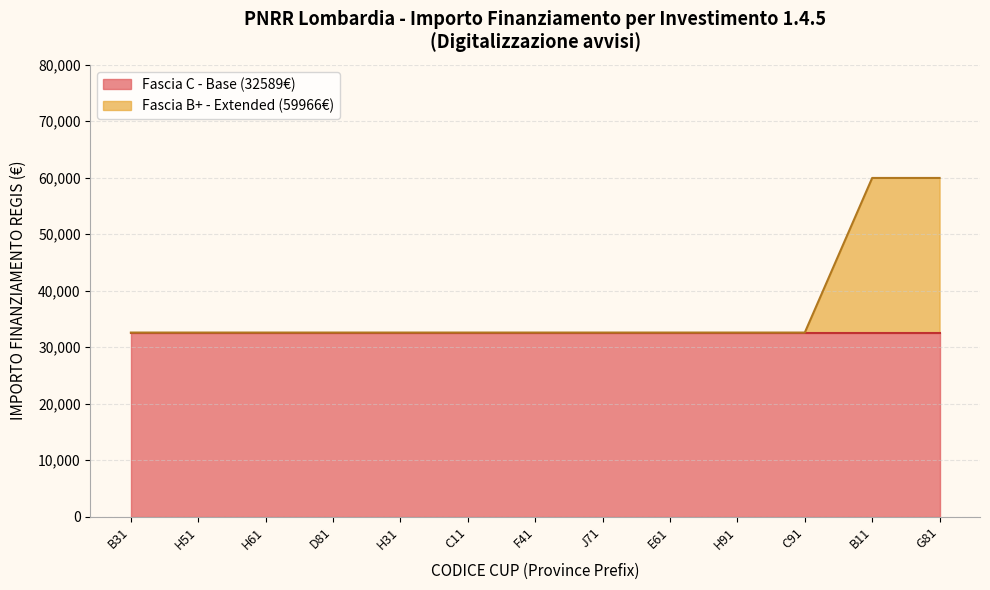

What is the difference between the maximum and minimum values in the Fascia B+ series?

27377